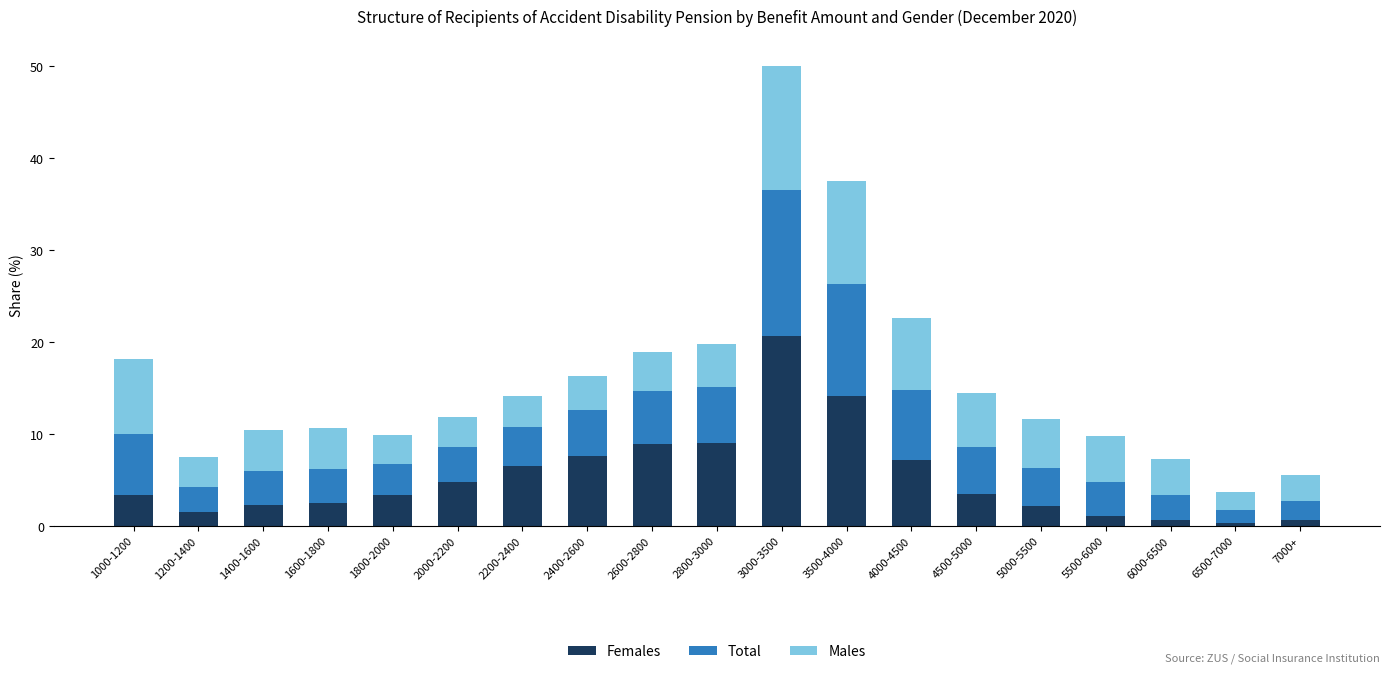

The Females series shows 0.3 at 6500-7000. True or false?

True